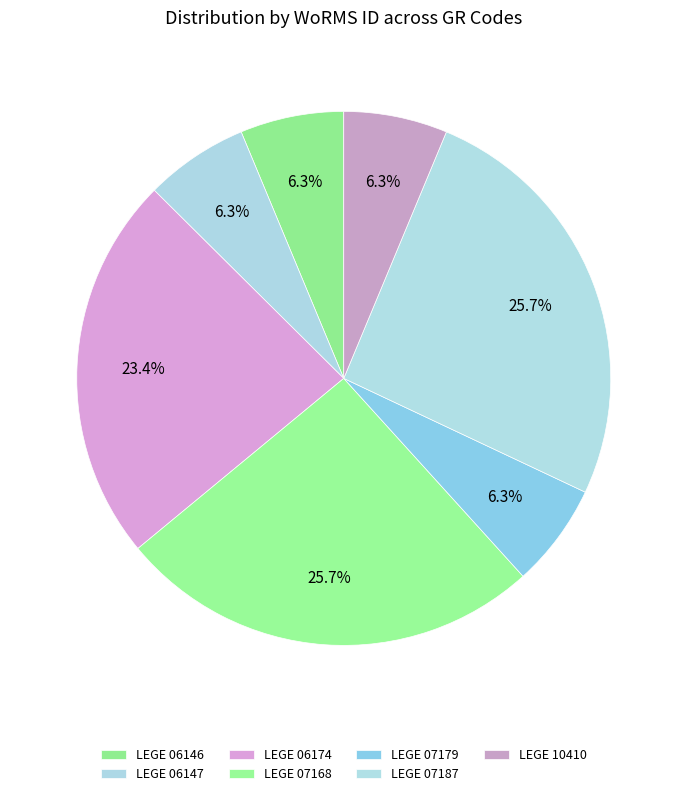

What is the change in value from LEGE 07168 to LEGE 10410?

-454267